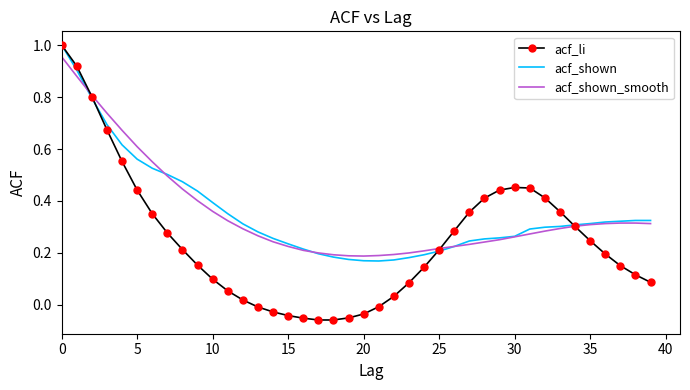

True or false: acf_shown_smooth has more than 0 interior local peaks.

False